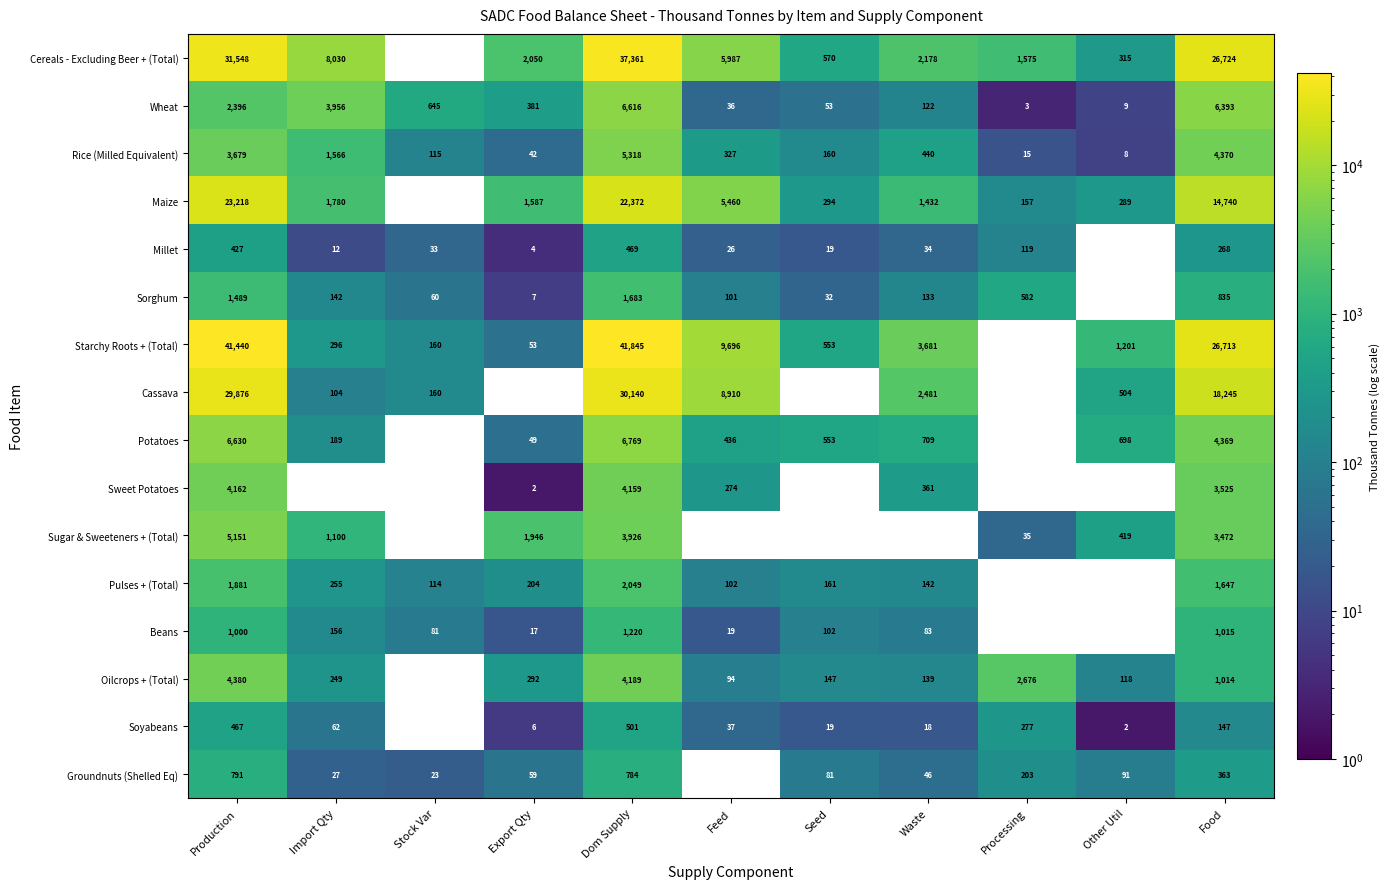

What is the average value of the Wheat series?

1874